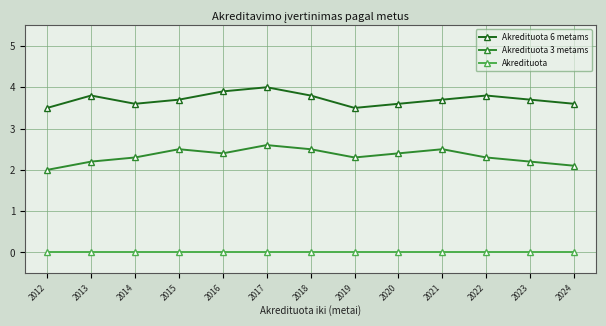

Reading left to right, list all the values displayed in this chart.

Akredituota 6 metams: 3.5	3.8	3.6	3.7	3.9	4.0	3.8	3.5	3.6	3.7	3.8	3.7	3.6
Akredituota 3 metams: 2.0	2.2	2.3	2.5	2.4	2.6	2.5	2.3	2.4	2.5	2.3	2.2	2.1
Akredituota: 0.0	0.0	0.0	0.0	0.0	0.0	0.0	0.0	0.0	0.0	0.0	0.0	0.0